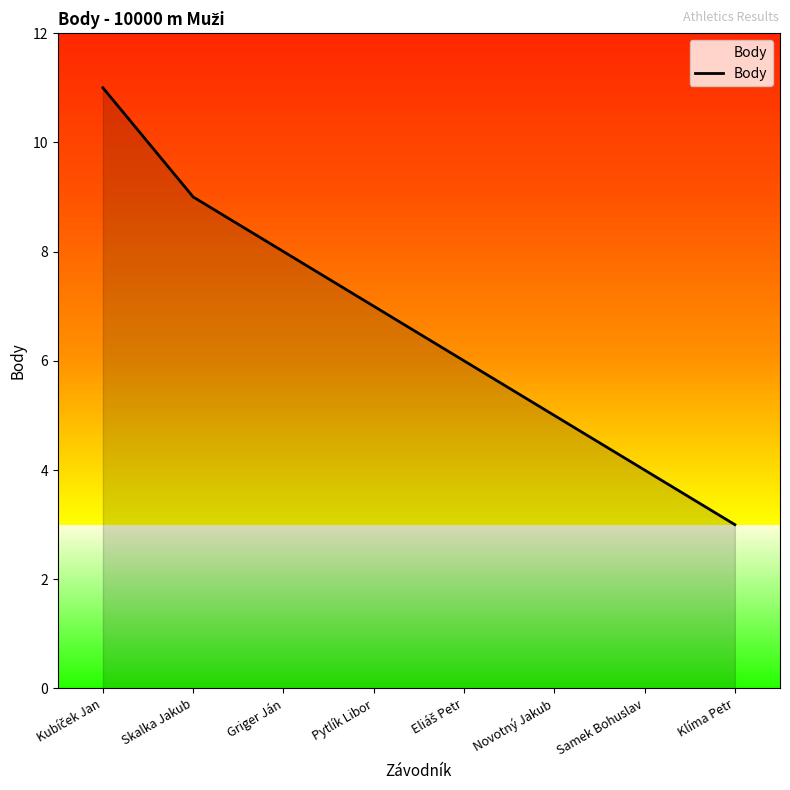

What is the difference between the maximum and minimum values?

8